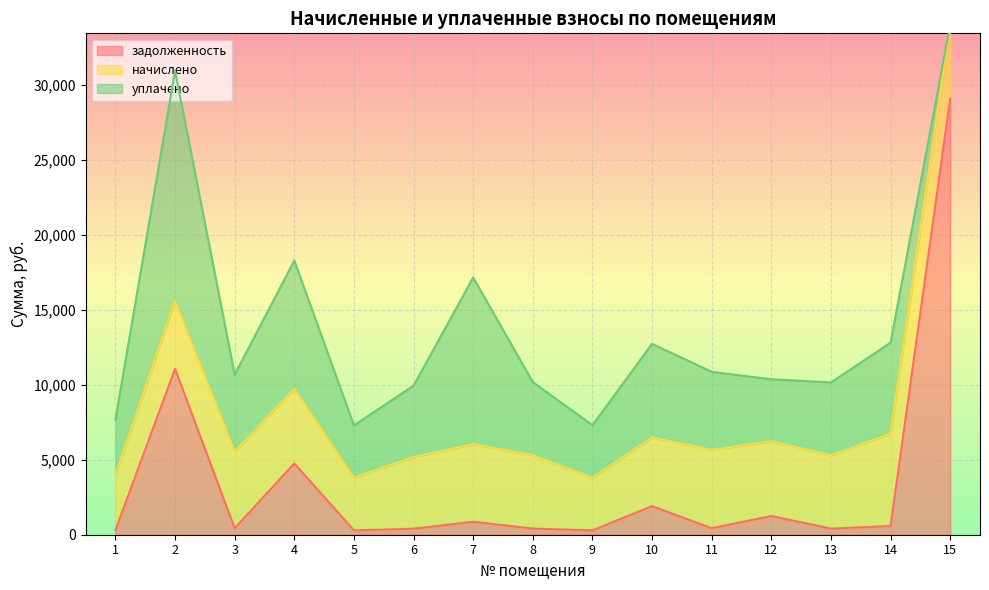

At which label does задолженность reach its minimum?

5